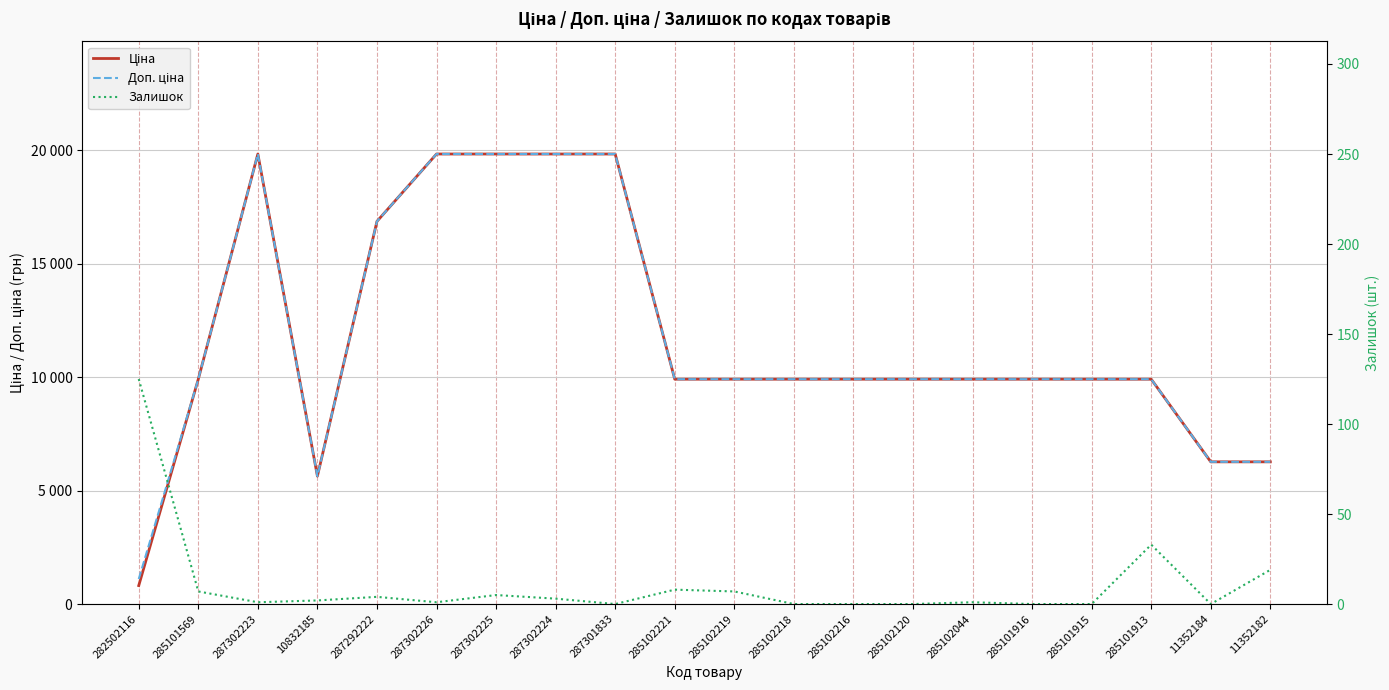

True or false: Залишок has more than 2 points higher than both neighbors.

True